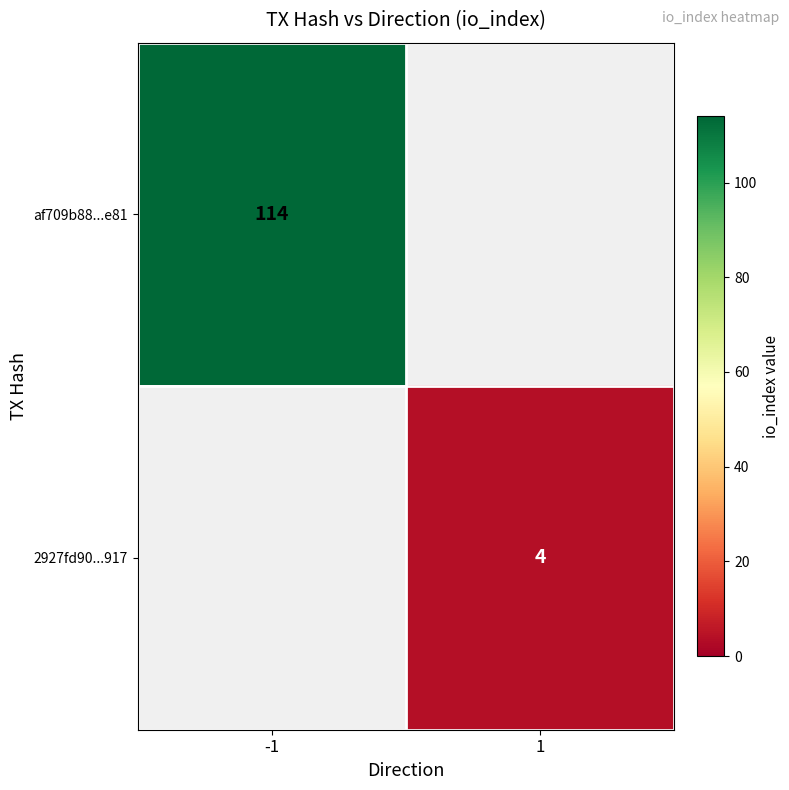

The value of af709b88...e81 at -1 is 114. True or false?

True